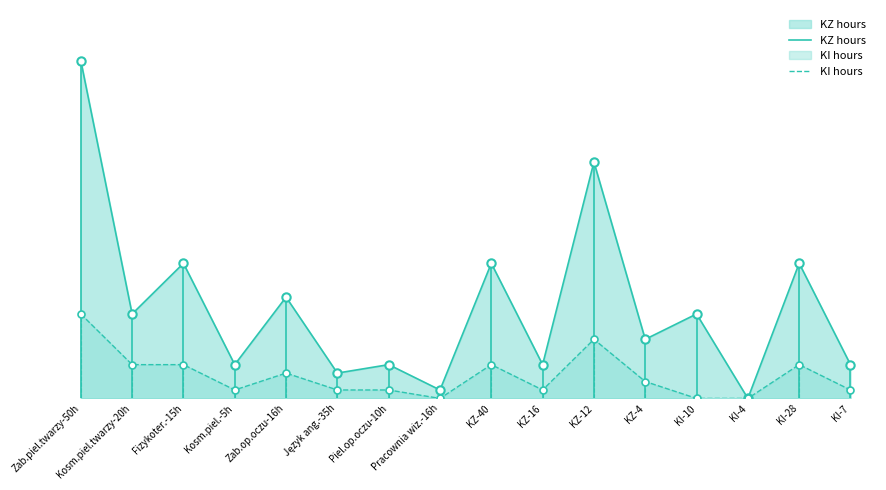

At which label does KI hours reach its peak?

Zab.piel.twarzy-50h